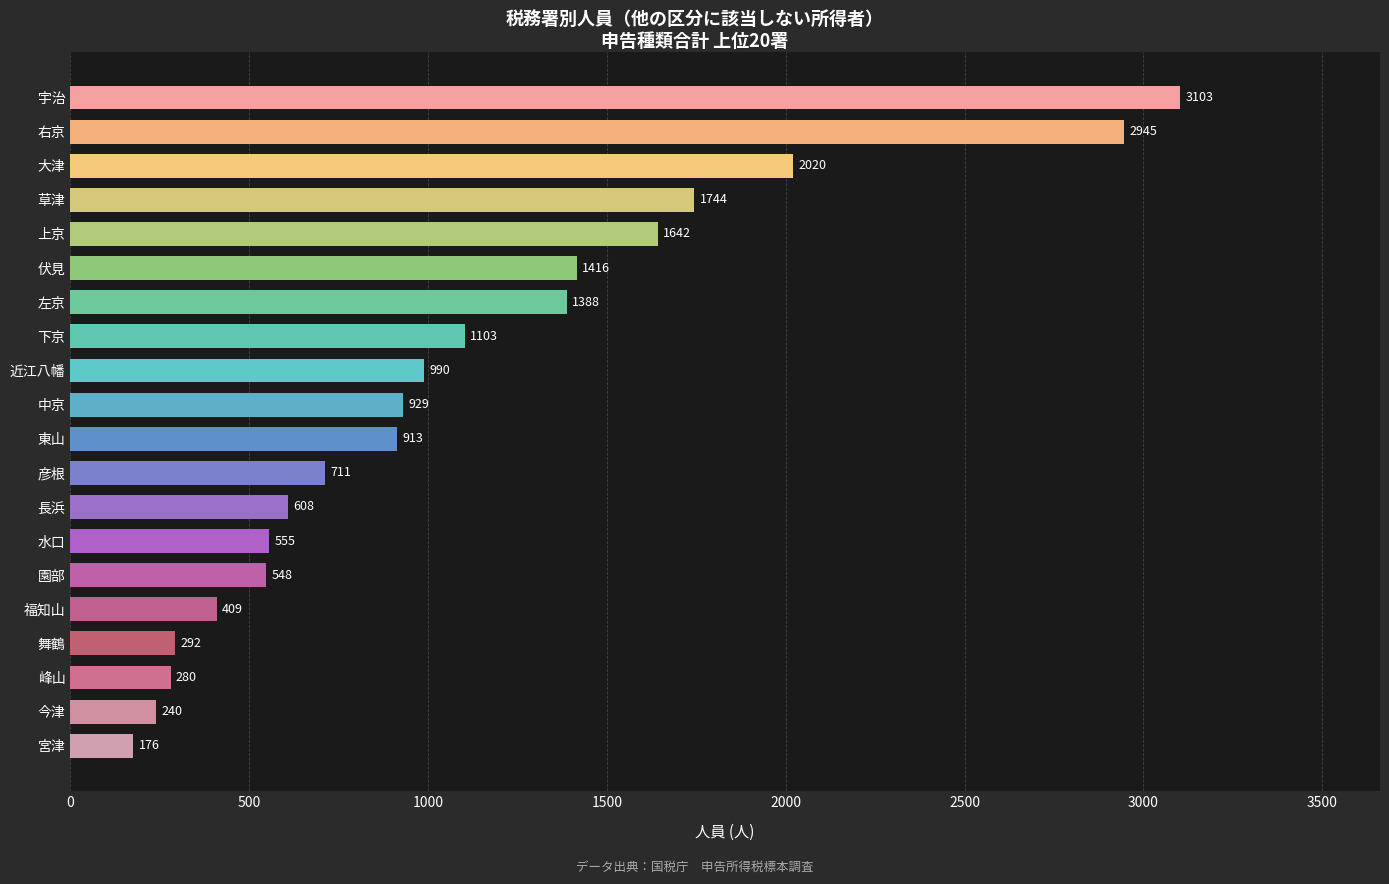

Rank the categories by value from lowest to highest.

宮津, 今津, 峰山, 舞鶴, 福知山, 園部, 水口, 長浜, 彦根, 東山, 中京, 近江八幡, 下京, 左京, 伏見, 上京, 草津, 大津, 右京, 宇治